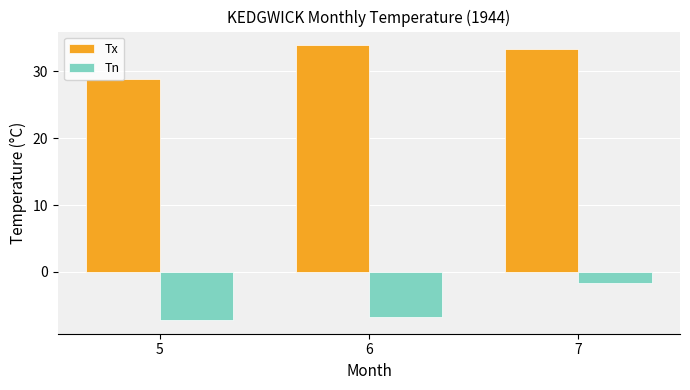

What is the difference between the Tn values at 7 and 5?

5.5